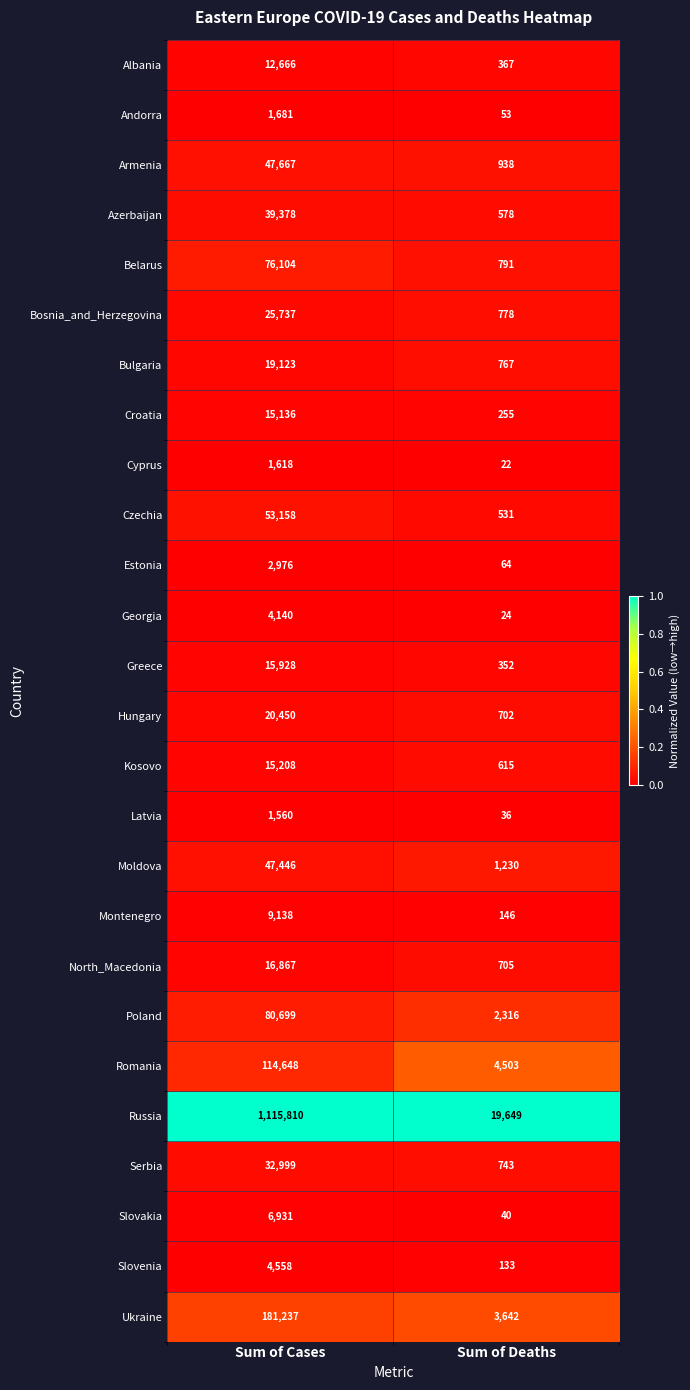

At which label does Armenia reach its minimum?

Sum of Deaths